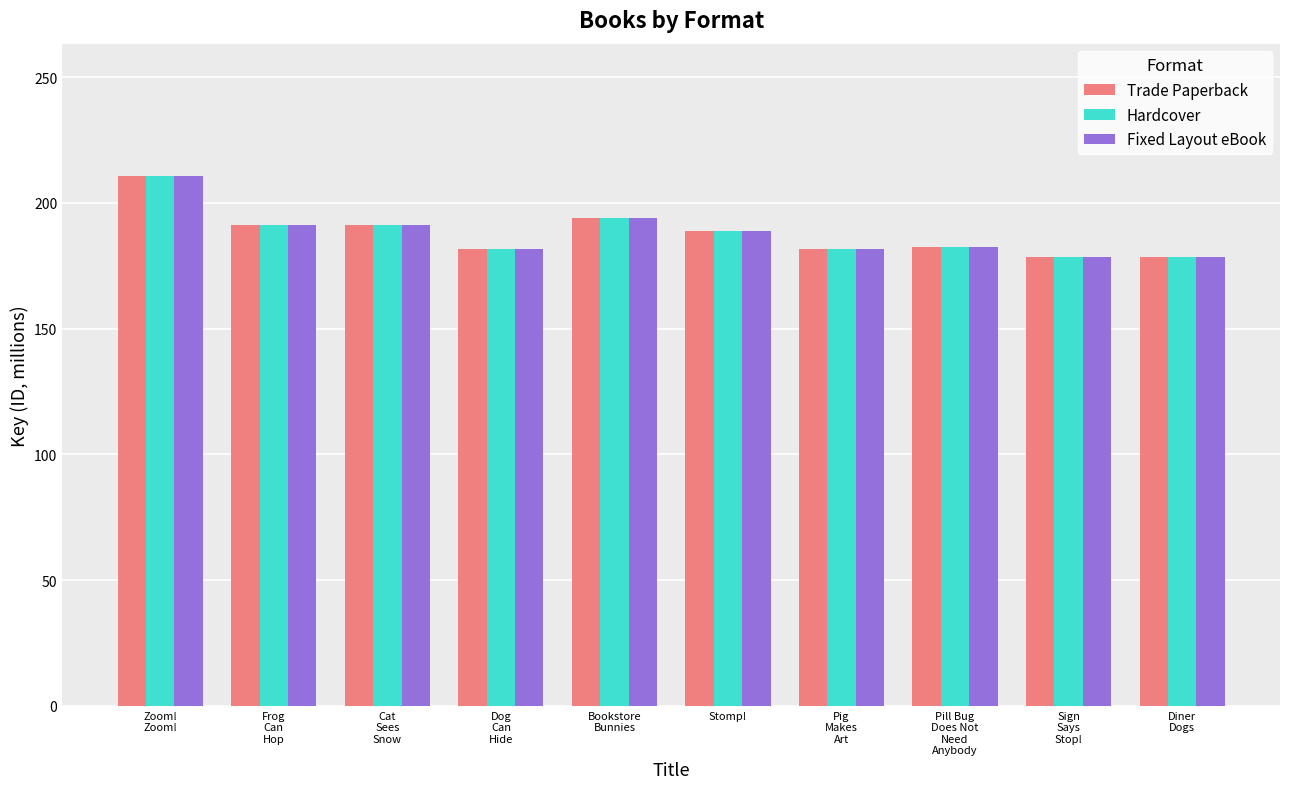

What is the difference between the maximum and minimum values in the Trade Paperback series?

32.0